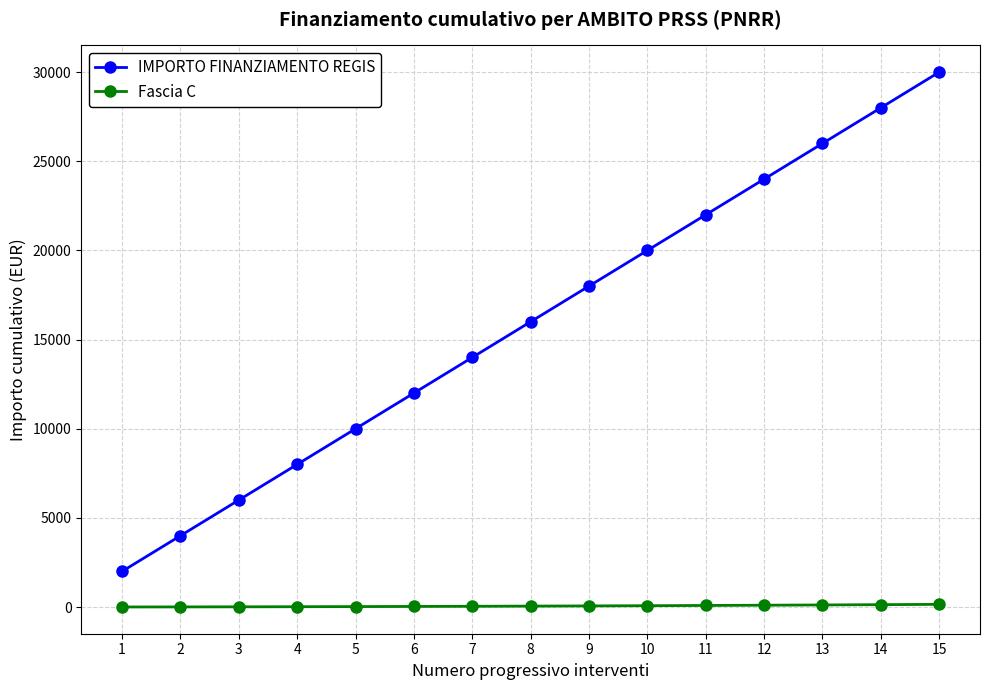

True or false: IMPORTO FINANZIAMENTO REGIS and Fascia C cross at least once.

False